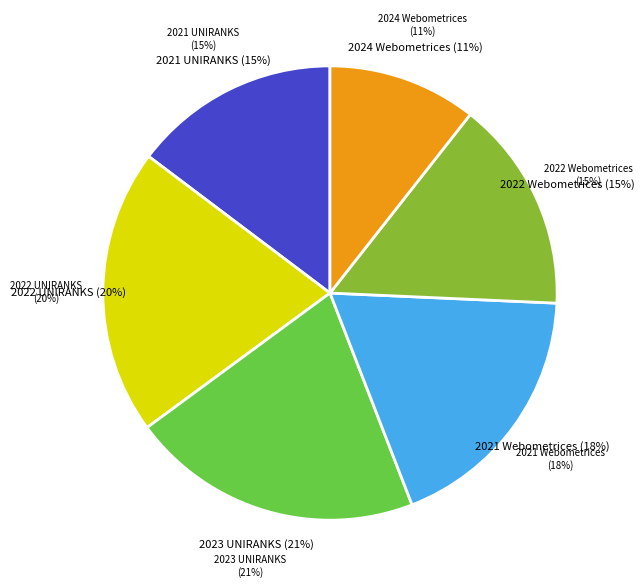

Count the number of slices in the pie.

6